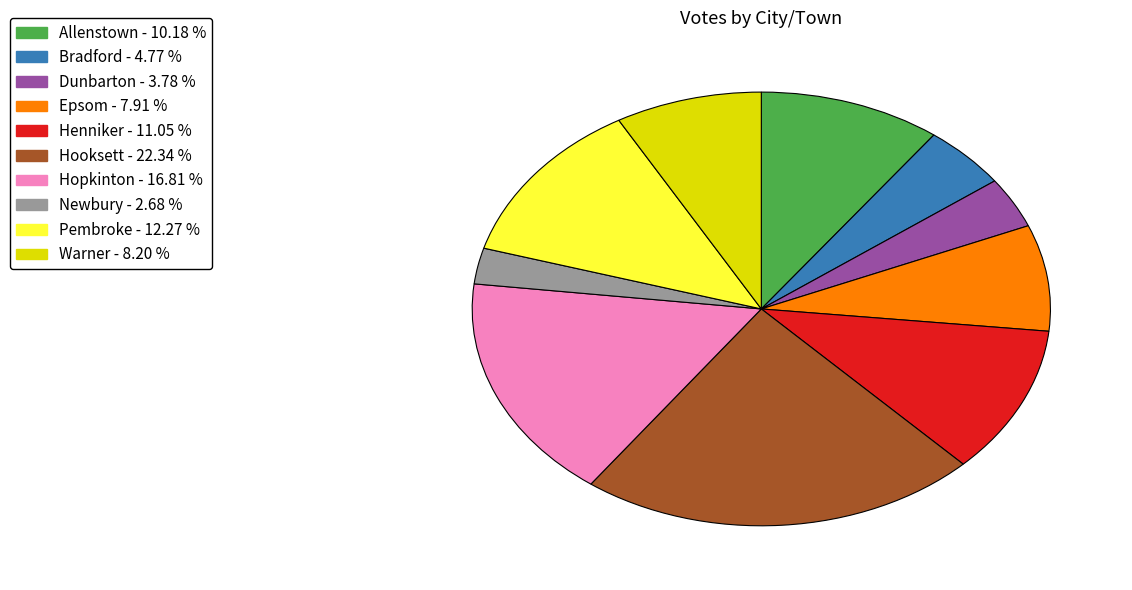

Do Bradford and Warner together represent more than half of the pie?

No